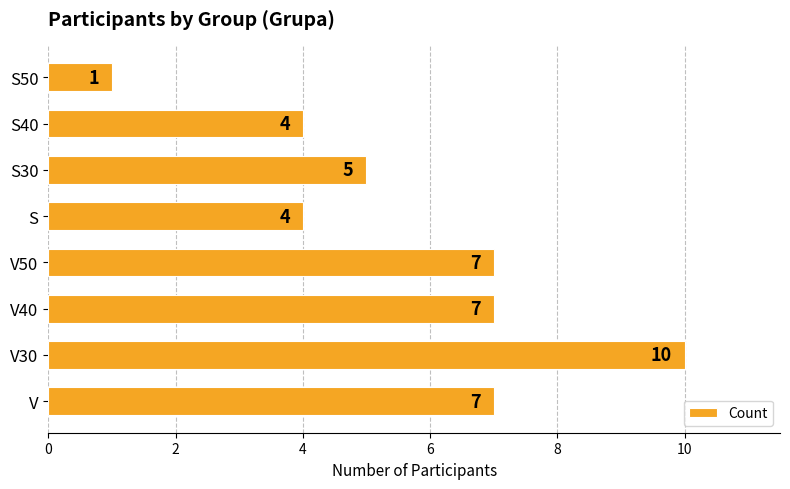

True or false: the data shows 10 at V.

False